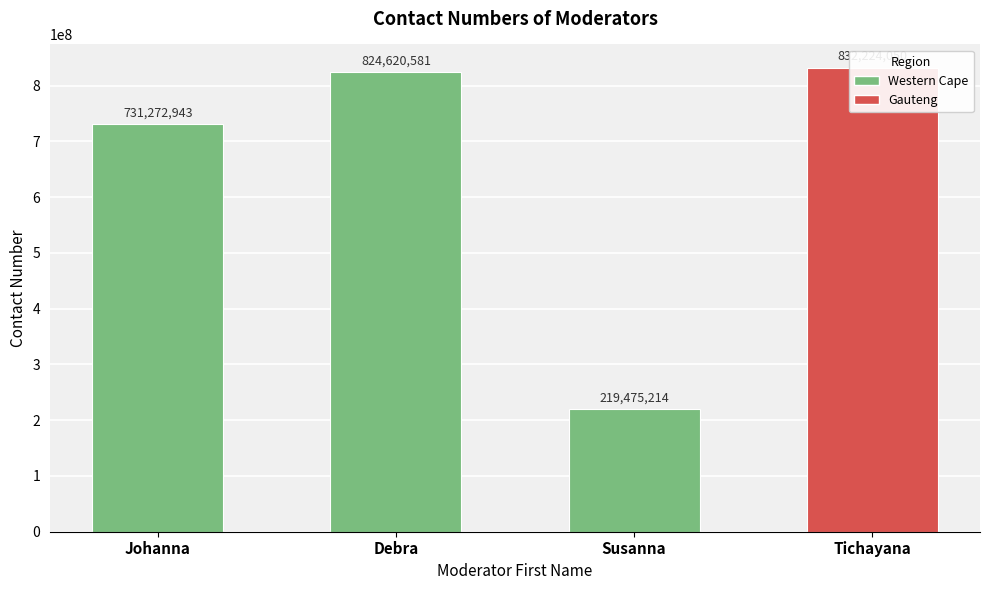

What is the label of the 2nd bar from the right?

Susanna